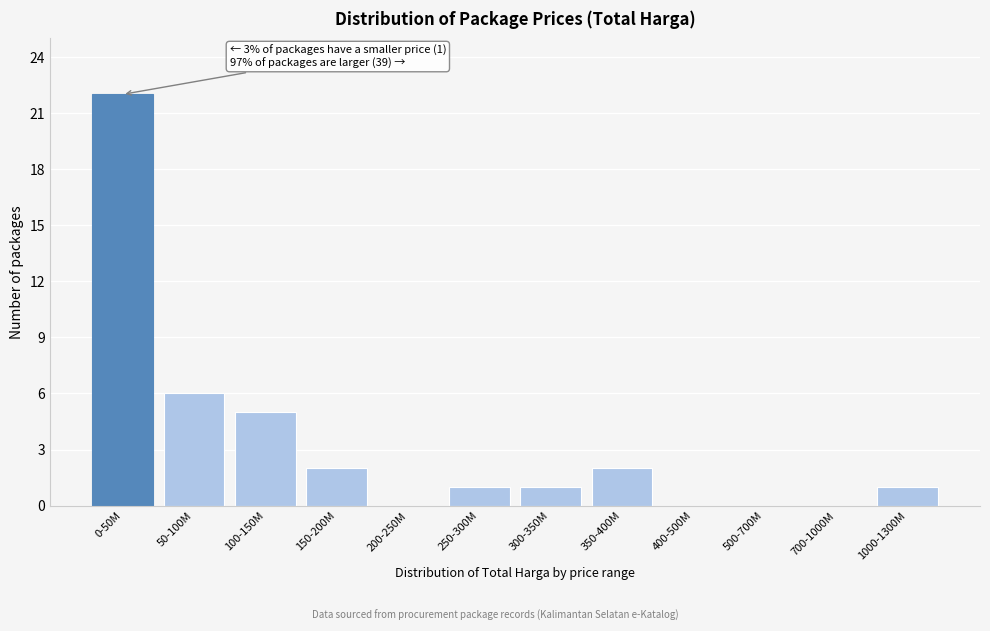

Reading left to right, list all the values displayed in this chart.

0-50M=22	50-100M=6	100-150M=5	150-200M=2	200-250M=0	250-300M=1	300-350M=1	350-400M=2	400-500M=0	500-700M=0	700-1000M=0	1000-1300M=1